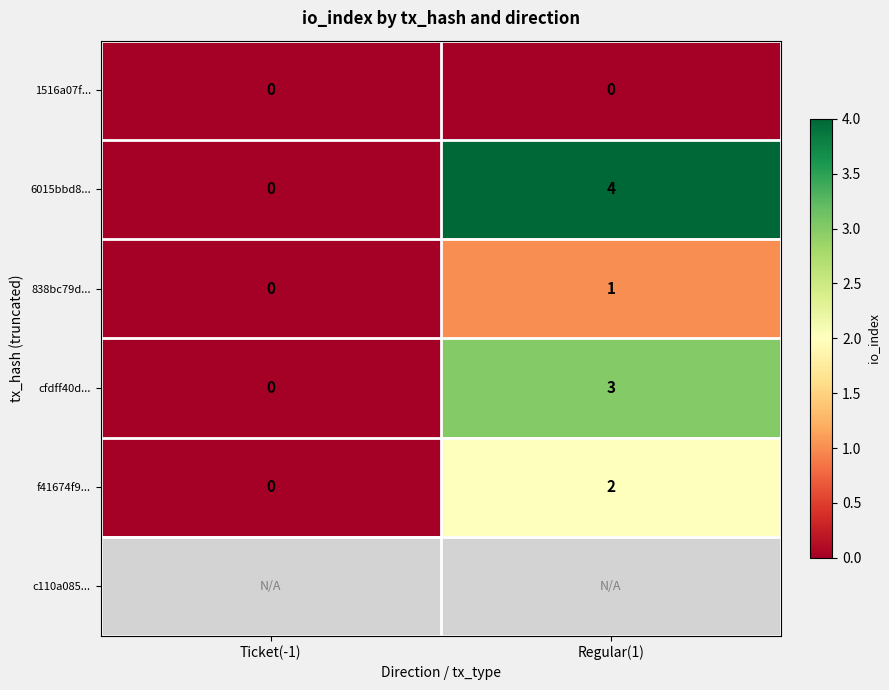

What is the difference between the 6015bbd8... values at Regular(1) and Ticket(-1)?

4